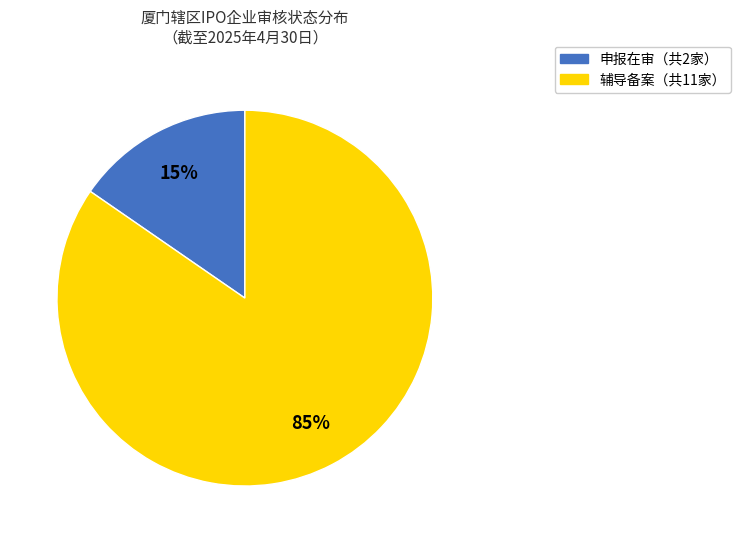

To the nearest percent, what is the average slice percentage?

50%